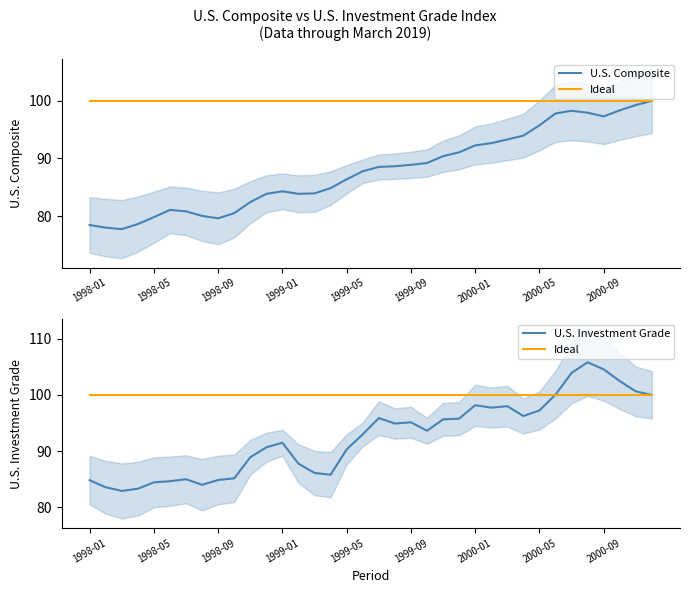

Count the number of data series in this chart.

3